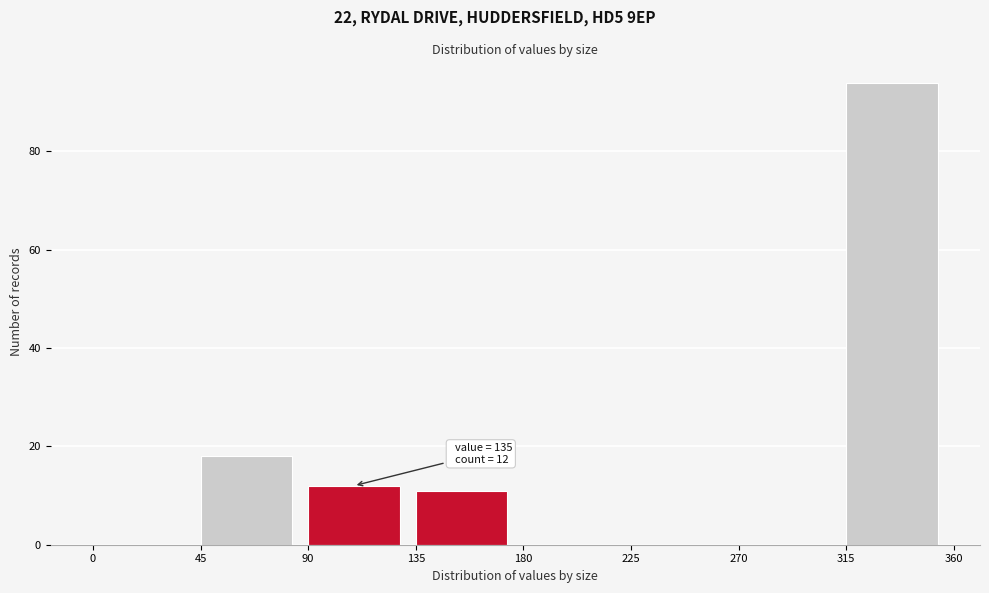

Which range on the x-axis has the tallest bar?

315 to 360